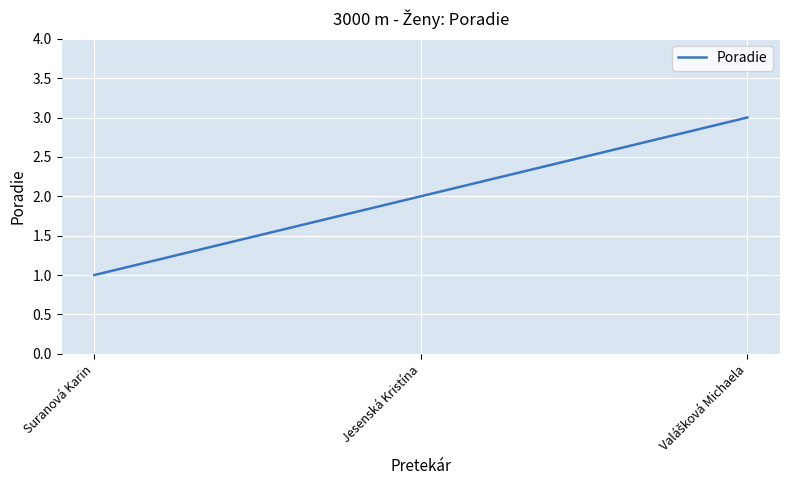

What position from the right is Suranová Karin?

3